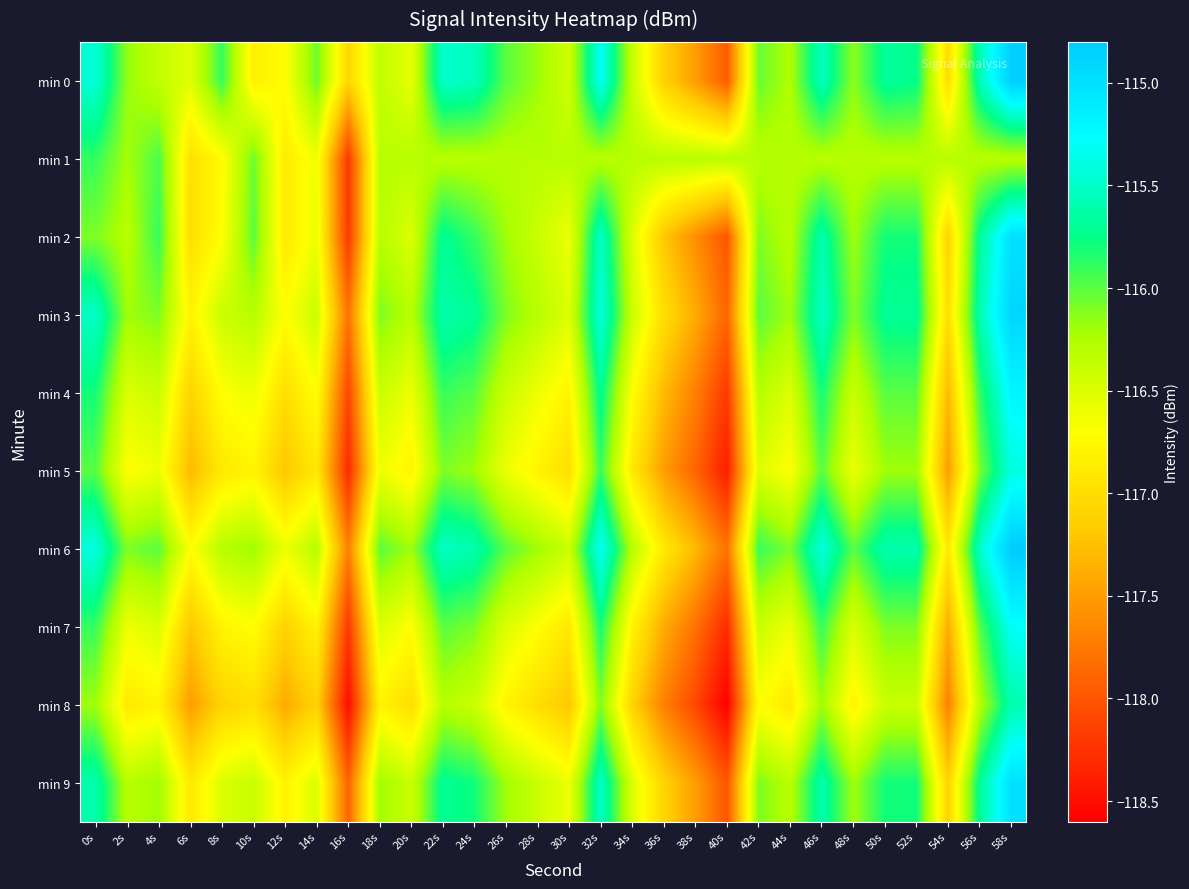

Reading right to left, extract all data points from this chart.

min 0: 58s=-114.8	56s=-115.6	54s=-117.0	52s=-115.7	50s=-115.7	48s=-116.1	46s=-115.5	44s=-116.3	42s=-116.0	40s=-118.0	38s=-117.5	36s=-117.1	34s=-116.4	32s=-115.3	30s=-116.4	28s=-116.2	26s=-116.0	24s=-115.5	22s=-115.5	20s=-116.6	18s=-116.4	16s=-117.1	14s=-116.0	12s=-116.7	10s=-116.8	8s=-115.9	6s=-116.5	4s=-116.4	2s=-116.2	0s=-115.4
min 1: 58s=-116.3	56s=-116.3	54s=-116.3	52s=-116.3	50s=-116.3	48s=-116.3	46s=-116.3	44s=-116.3	42s=-116.3	40s=-116.3	38s=-116.3	36s=-116.3	34s=-116.3	32s=-116.3	30s=-116.3	28s=-116.3	26s=-116.3	24s=-116.3	22s=-116.3	20s=-116.3	18s=-116.3	16s=-118.2	14s=-116.6	12s=-116.9	10s=-116.0	8s=-116.7	6s=-117.0	4s=-116.0	2s=-116.2	0s=-115.9
min 2: 58s=-115.0	56s=-115.7	54s=-117.1	52s=-115.8	50s=-115.8	48s=-116.2	46s=-115.6	44s=-116.3	42s=-116.1	40s=-118.0	38s=-117.6	36s=-117.2	34s=-116.5	32s=-115.5	30s=-116.6	28s=-116.4	26s=-116.2	24s=-115.9	22s=-115.7	20s=-116.5	18s=-116.3	16s=-118.2	14s=-116.6	12s=-116.9	10s=-116.0	8s=-116.7	6s=-117.0	4s=-115.9	2s=-116.3	0s=-116.1
min 3: 58s=-114.9	56s=-115.6	54s=-117.0	52s=-115.7	50s=-115.7	48s=-116.1	46s=-115.5	44s=-116.2	42s=-116.0	40s=-117.9	38s=-117.4	36s=-117.0	34s=-116.4	32s=-115.4	30s=-116.5	28s=-116.3	26s=-116.1	24s=-115.7	22s=-115.6	20s=-116.3	18s=-116.1	16s=-117.8	14s=-116.4	12s=-116.7	10s=-116.3	8s=-116.4	6s=-116.8	4s=-116.1	2s=-116.2	0s=-115.5
min 4: 58s=-115.2	56s=-115.9	54s=-117.3	52s=-116.0	50s=-116.0	48s=-116.4	46s=-115.8	44s=-116.5	42s=-116.3	40s=-118.2	38s=-117.7	36s=-117.3	34s=-116.7	32s=-115.7	30s=-116.8	28s=-116.6	26s=-116.4	24s=-116.0	22s=-115.9	20s=-116.6	18s=-116.4	16s=-118.1	14s=-116.7	12s=-117.0	10s=-116.6	8s=-116.7	6s=-117.1	4s=-116.4	2s=-116.5	0s=-115.8
min 5: 58s=-115.4	56s=-116.1	54s=-117.5	52s=-116.2	50s=-116.2	48s=-116.6	46s=-116.0	44s=-116.7	42s=-116.5	40s=-118.4	38s=-117.9	36s=-117.5	34s=-116.9	32s=-115.9	30s=-117.0	28s=-116.8	26s=-116.6	24s=-116.2	22s=-116.1	20s=-116.8	18s=-116.6	16s=-118.3	14s=-116.9	12s=-117.2	10s=-116.8	8s=-116.9	6s=-117.3	4s=-116.6	2s=-116.7	0s=-116.0
min 6: 58s=-114.8	56s=-115.5	54s=-116.9	52s=-115.6	50s=-115.6	48s=-116.0	46s=-115.4	44s=-116.1	42s=-115.9	40s=-117.8	38s=-117.3	36s=-116.9	34s=-116.3	32s=-115.3	30s=-116.4	28s=-116.2	26s=-116.0	24s=-115.6	22s=-115.5	20s=-116.2	18s=-116.0	16s=-117.7	14s=-116.3	12s=-116.6	10s=-116.2	8s=-116.3	6s=-116.7	4s=-116.0	2s=-116.1	0s=-115.4
min 7: 58s=-115.3	56s=-116.0	54s=-117.4	52s=-116.1	50s=-116.1	48s=-116.5	46s=-115.9	44s=-116.6	42s=-116.4	40s=-118.3	38s=-117.8	36s=-117.4	34s=-116.8	32s=-115.8	30s=-116.9	28s=-116.7	26s=-116.5	24s=-116.1	22s=-116.0	20s=-116.7	18s=-116.5	16s=-118.2	14s=-116.8	12s=-117.1	10s=-116.7	8s=-116.8	6s=-117.2	4s=-116.5	2s=-116.6	0s=-115.9
min 8: 58s=-115.6	56s=-116.3	54s=-117.7	52s=-116.4	50s=-116.4	48s=-116.8	46s=-116.2	44s=-116.9	42s=-116.7	40s=-118.6	38s=-118.1	36s=-117.7	34s=-117.1	32s=-116.1	30s=-117.2	28s=-117.0	26s=-116.8	24s=-116.4	22s=-116.3	20s=-117.0	18s=-116.8	16s=-118.5	14s=-117.1	12s=-117.4	10s=-117.0	8s=-117.1	6s=-117.5	4s=-116.8	2s=-116.9	0s=-116.2
min 9: 58s=-115.0	56s=-115.7	54s=-117.1	52s=-115.8	50s=-115.8	48s=-116.2	46s=-115.6	44s=-116.3	42s=-116.1	40s=-118.0	38s=-117.5	36s=-117.1	34s=-116.5	32s=-115.5	30s=-116.6	28s=-116.4	26s=-116.2	24s=-115.8	22s=-115.7	20s=-116.4	18s=-116.2	16s=-117.9	14s=-116.5	12s=-116.8	10s=-116.4	8s=-116.5	6s=-116.9	4s=-116.2	2s=-116.3	0s=-115.6